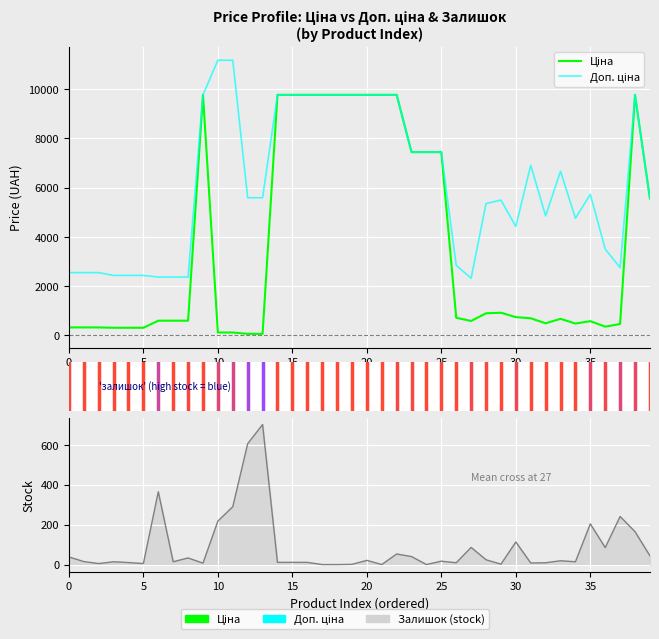

The value of Ціна at 25 is 7444.6. True or false?

True